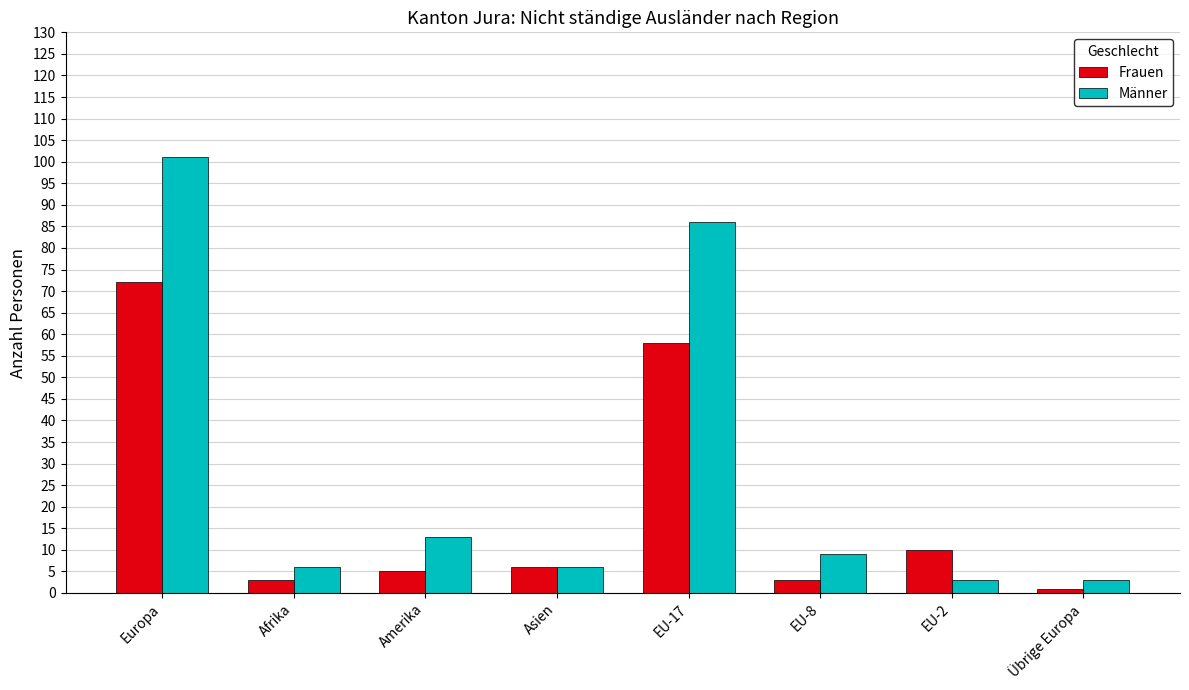

Which category has the lowest value across all series?

Übrige Europa